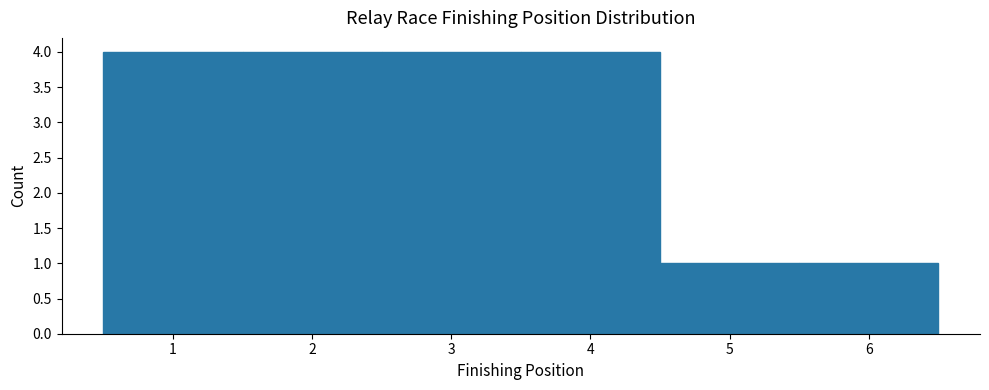

Reading left to right, transcribe this chart: for each bar, give the range it covers on the x-axis and its height. The values are not printed on the chart, so give them approximately, as read against the axis.

0.5 to 1.5: 4
1.5 to 2.5: 4
2.5 to 3.5: 4
3.5 to 4.5: 4
4.5 to 5.5: 1
5.5 to 6.5: 1